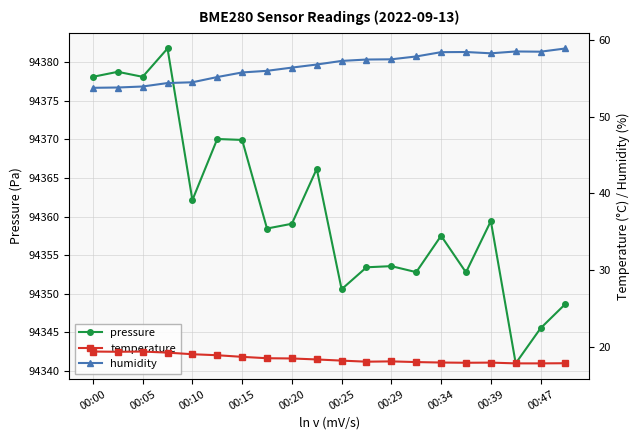

The value of pressure at 00:25 is 94350.6. True or false?

True